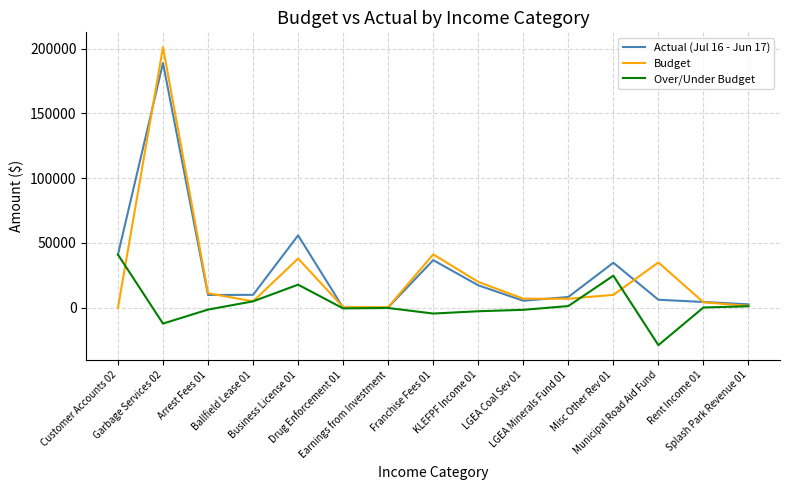

How many values in the Actual (Jul 16 - Jun 17) series exceed 9896?

8